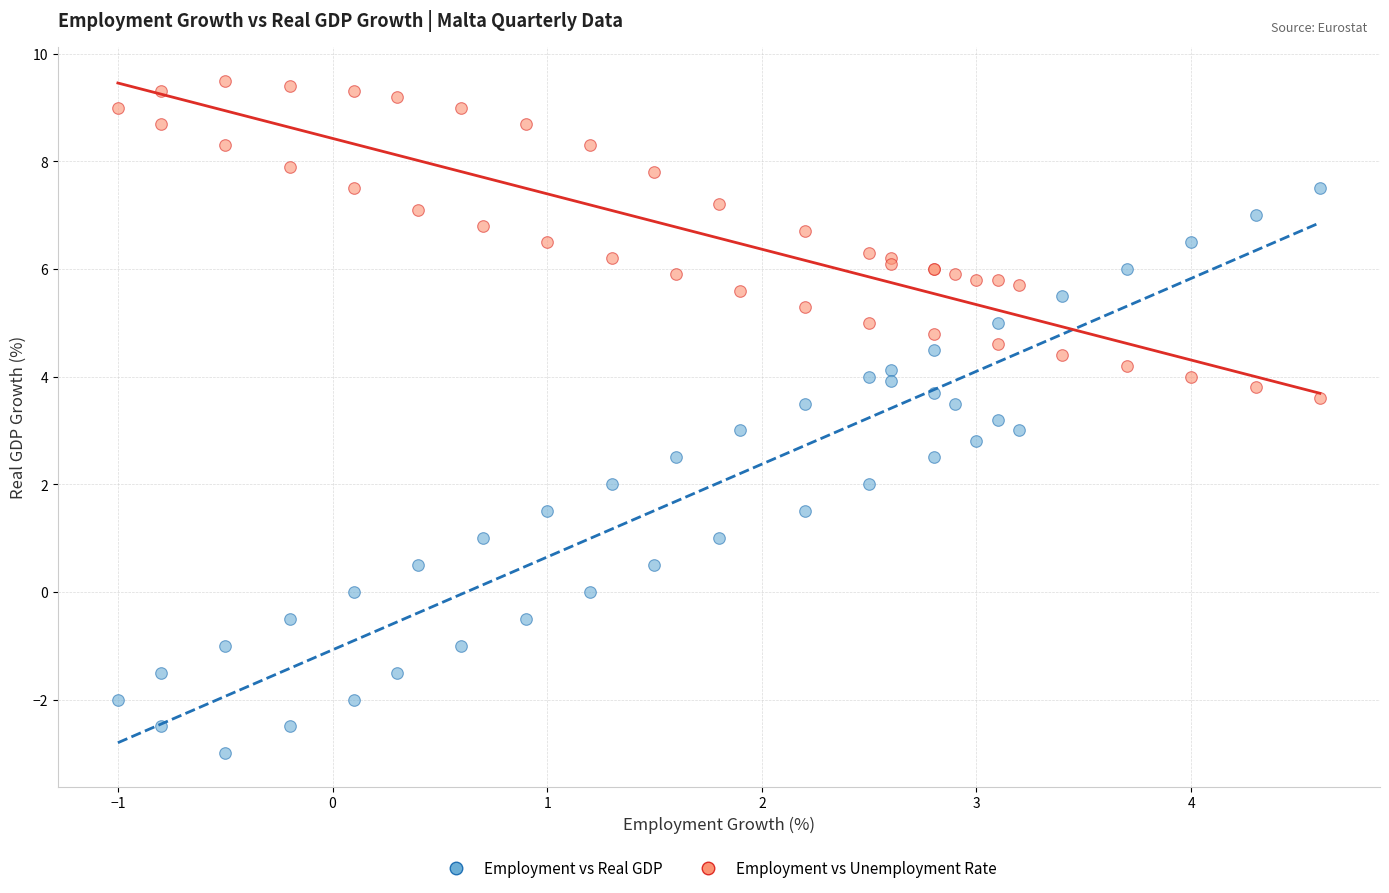

What is the X range (max minus min) for the scatter plot?

5.6